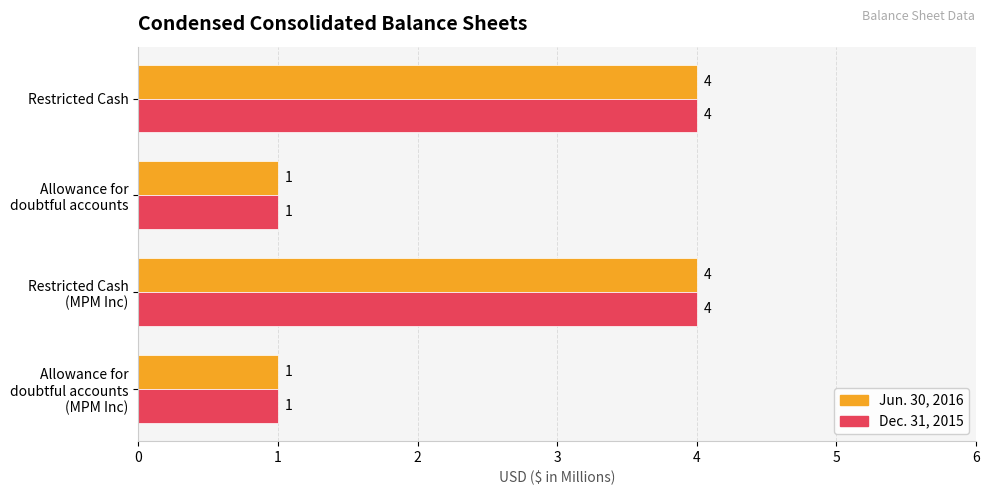

True or false: Dec. 31, 2015 has a value of 7 at Restricted Cash.

False